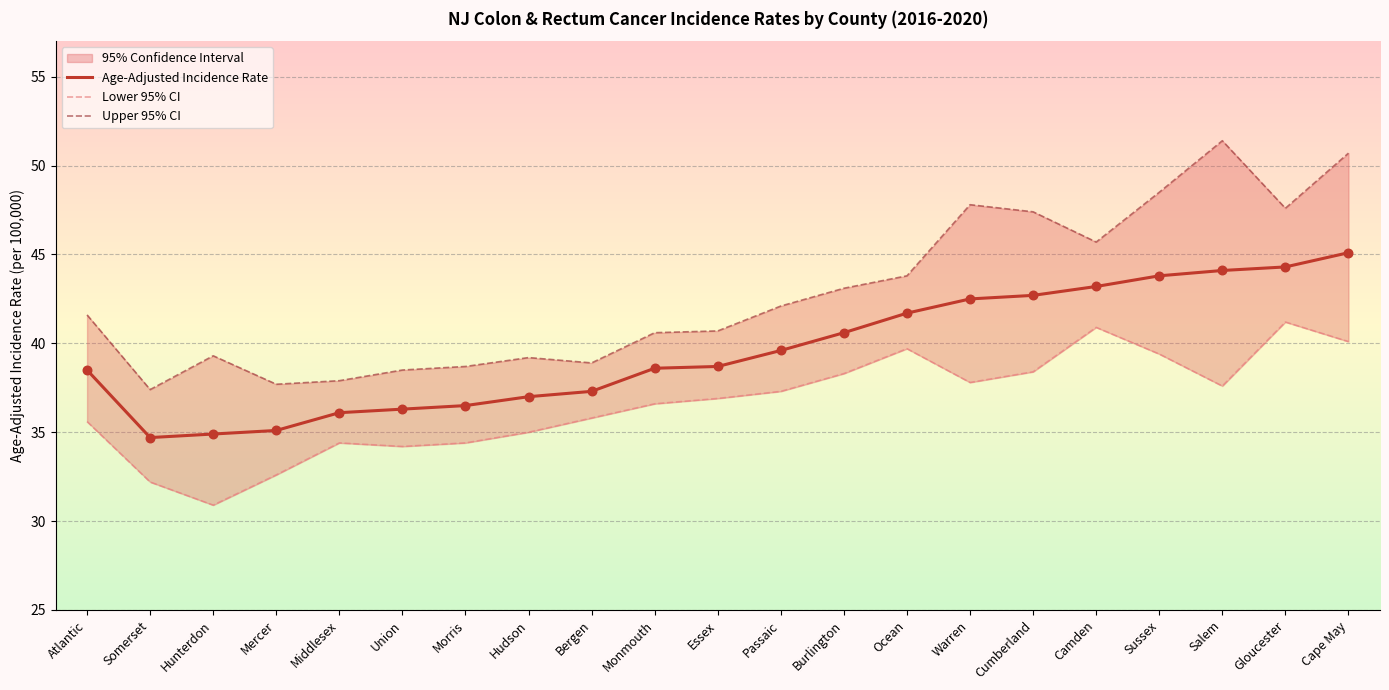

Which series reaches the maximum Y coordinate?

Upper 95% CI